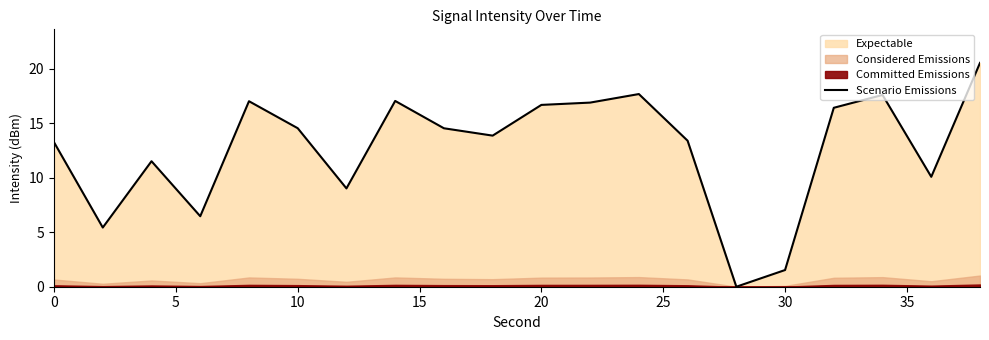

The value of Scenario Emissions at 30 is 0.5. True or false?

False